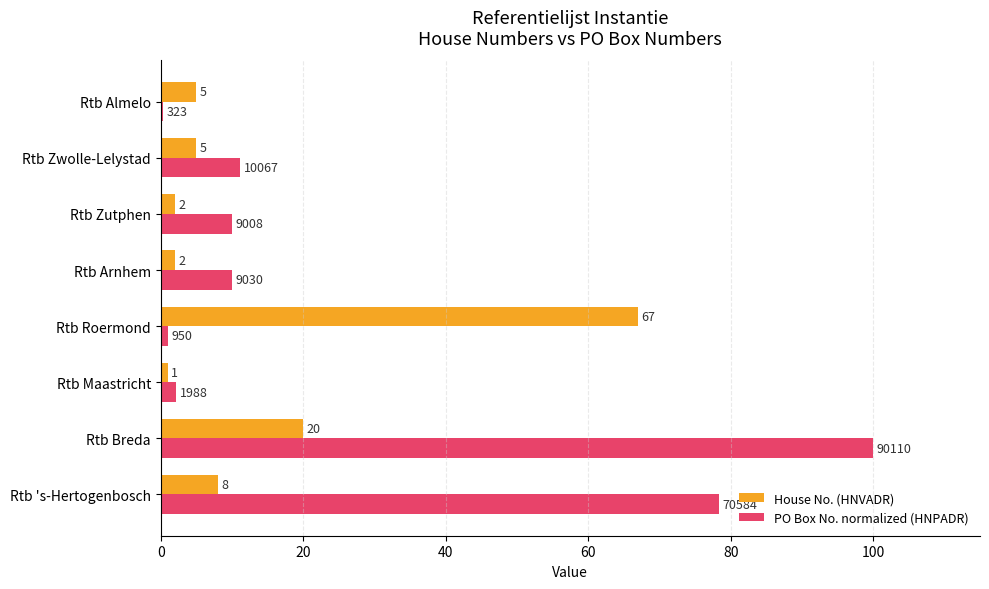

How many categories are shown in the chart?

8